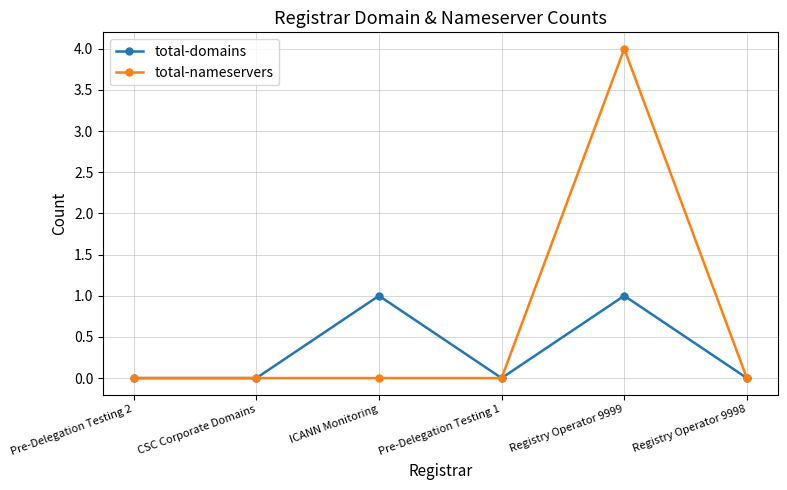

Rank the series by their average value, from lowest to highest.

total-domains, total-nameservers